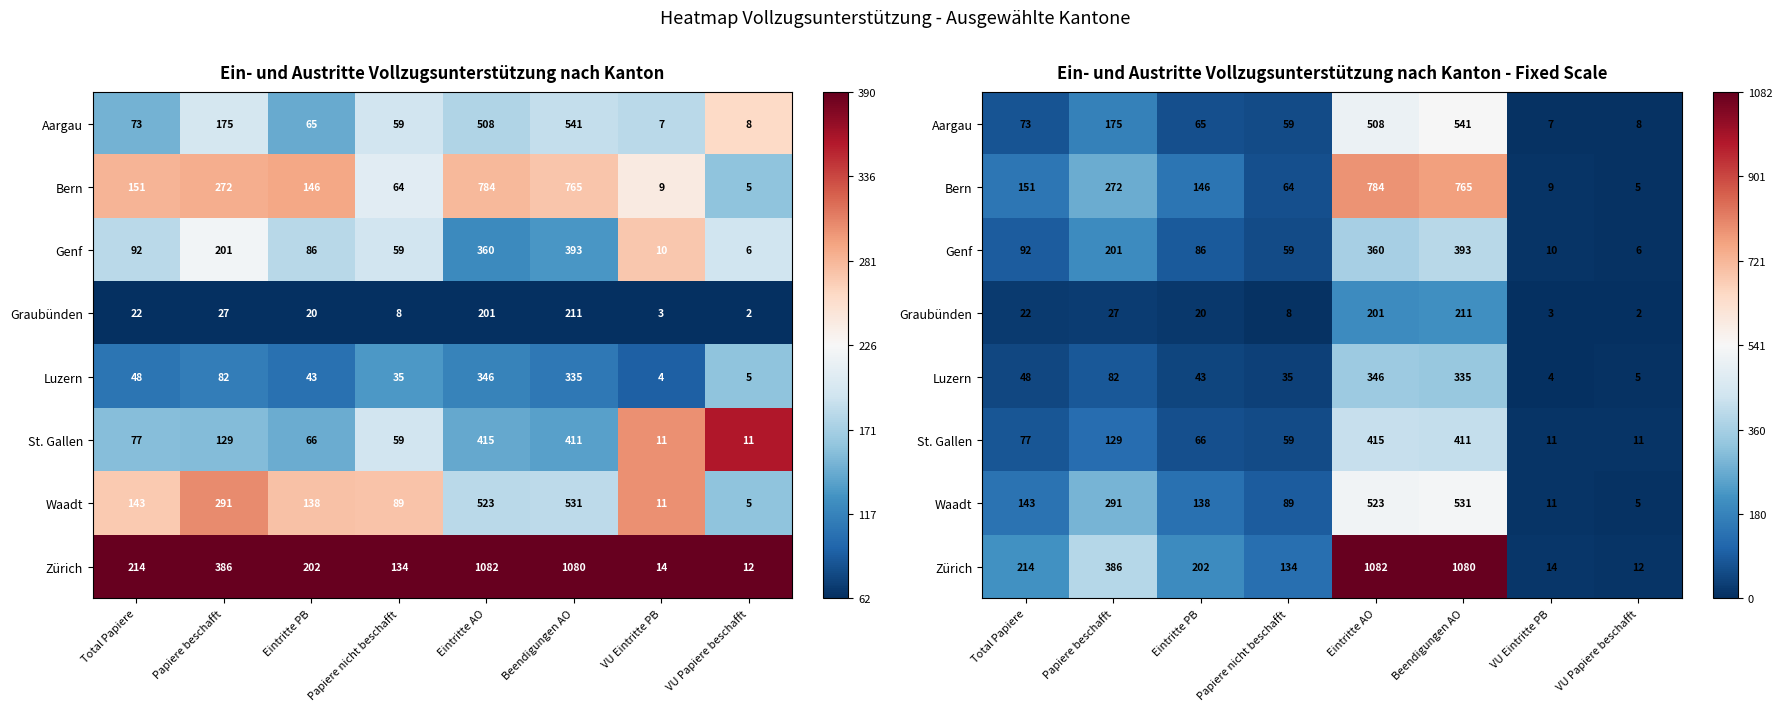

At which category does the chart reach its minimum across all series?

VU Papiere beschafft